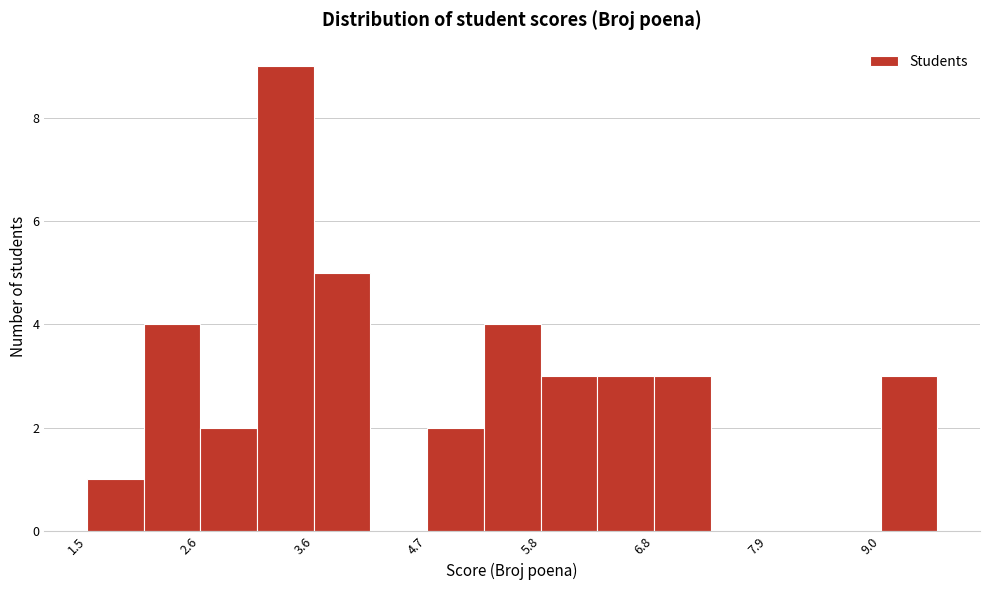

Read against the x-axis, roughly where is the centre of the tallest bar?

3.4